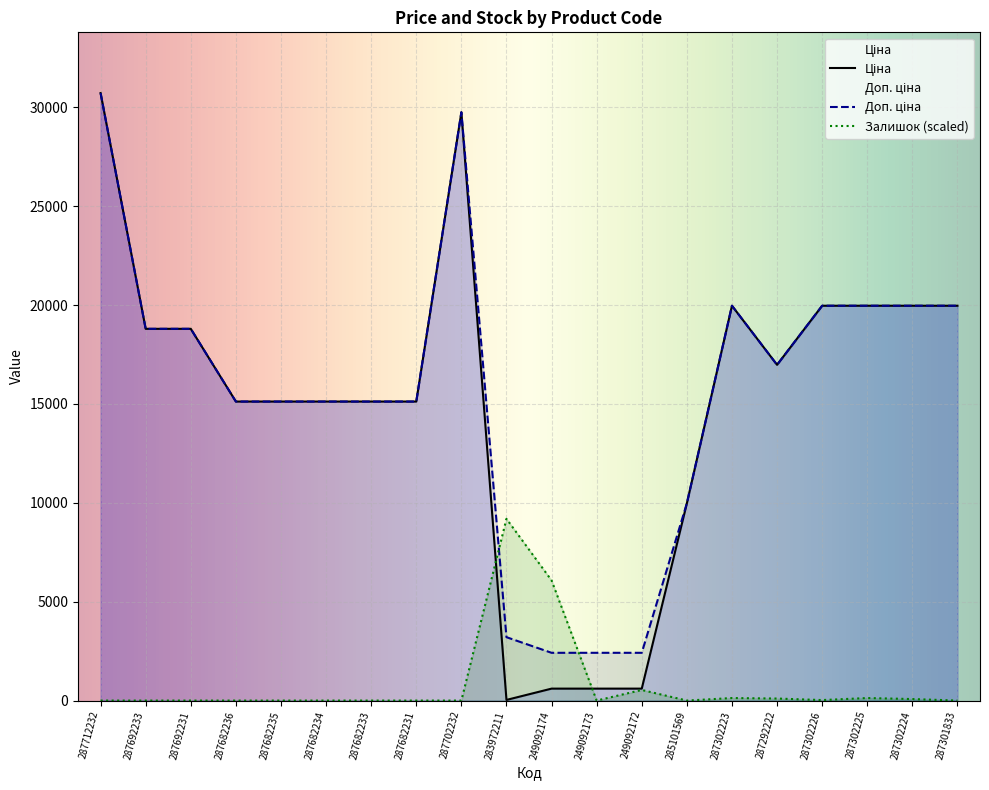

Reading left to right, transcribe all the data shown in this chart.

Ціна: 287712232=30717.1	287692233=18796.8	287692231=18796.8	287682236=15120.0	287682235=15120.0	287682234=15120.0	287682233=15120.0	287682231=15120.0	287702232=29747.2	283972211=32.0	249092174=603.7	249092173=603.7	249092172=603.7	285101569=9975.0	287302223=19964.2	287292222=16976.3	287302226=19964.2	287302225=19964.2	287302224=19964.2	287301833=19964.2
Доп. ціна: 287712232=30717.1	287692233=18796.8	287692231=18796.8	287682236=15120.0	287682235=15120.0	287682234=15120.0	287682233=15120.0	287682231=15120.0	287702232=29747.2	283972211=3205.0	249092174=2414.8	249092173=2414.8	249092172=2414.8	285101569=9975.0	287302223=19964.2	287292222=16976.3	287302226=19964.2	287302225=19964.2	287302224=19964.2	287301833=19964.2
Залишок: 287712232=0.0	287692233=0.0	287692231=0.0	287682236=0.0	287682235=0.0	287682234=0.0	287682233=0.0	287682231=0.0	287702232=0.0	283972211=9189.6	249092174=6075.4	249092173=0.0	249092172=536.1	285101569=0.0	287302223=127.6	287292222=102.1	287302226=25.5	287302225=127.6	287302224=76.6	287301833=0.0